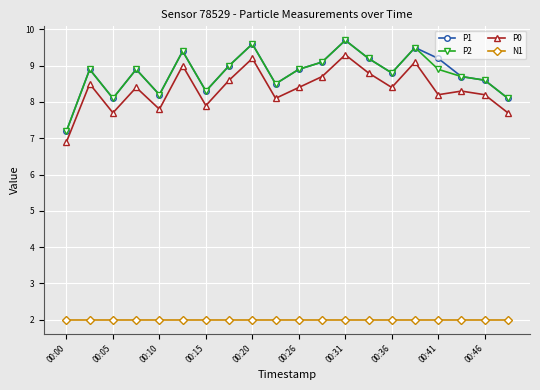

What is the minimum value for P0?

6.9